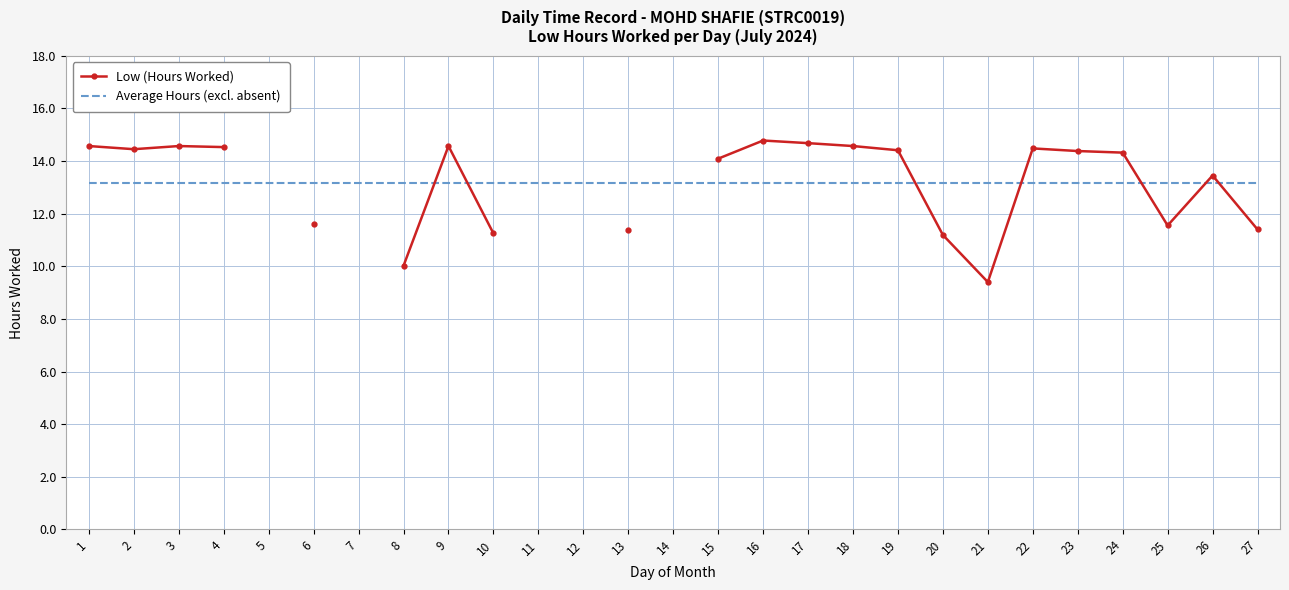

Rank the series by their average value, from lowest to highest.

Low (Hours Worked), Average Hours (excl. absent)